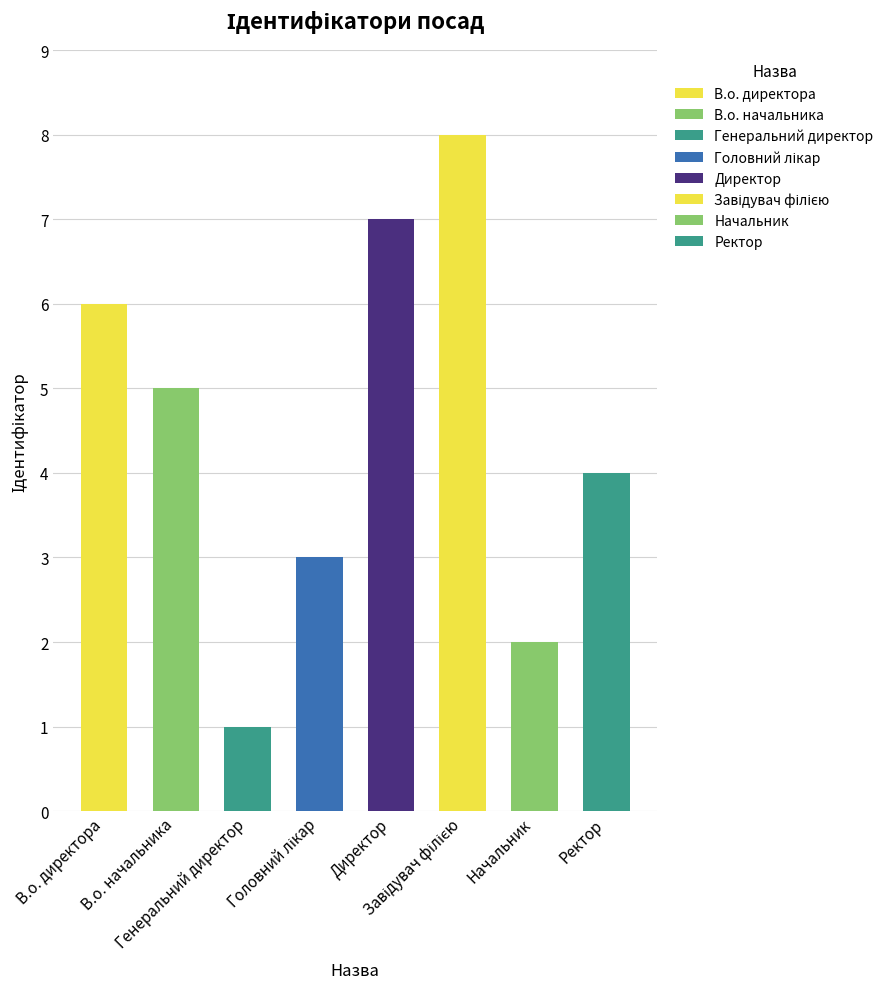

What is the label of the 1st bar from the left?

В.о. директора